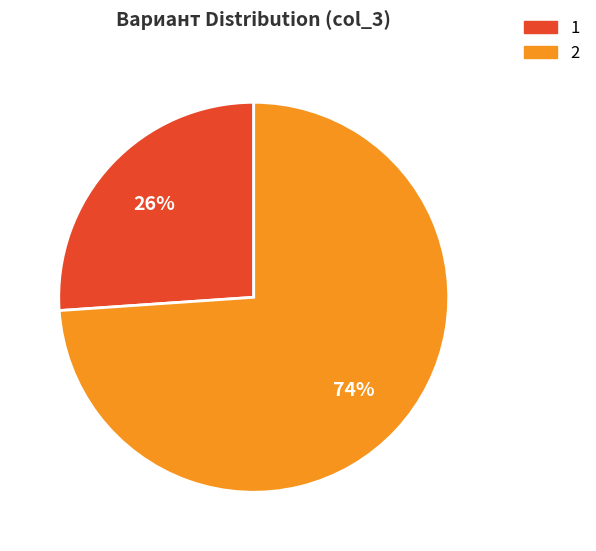

Is it true that 1 is 26% of the pie?

True